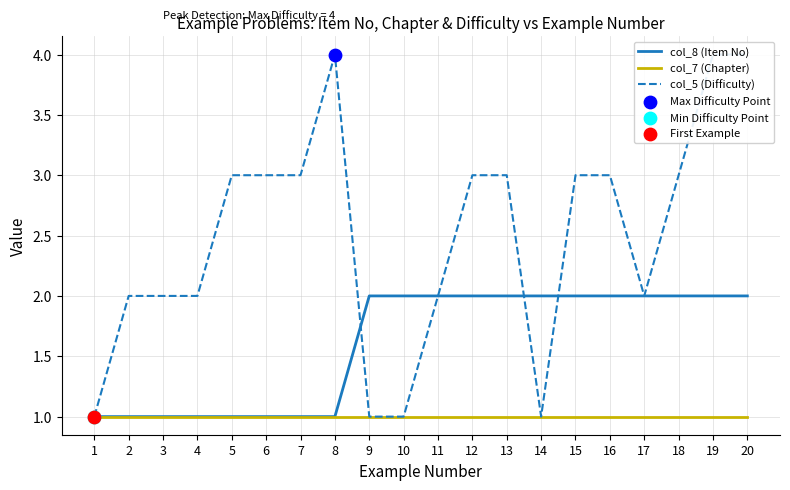

At how many categories does at least one series exceed 2?

11